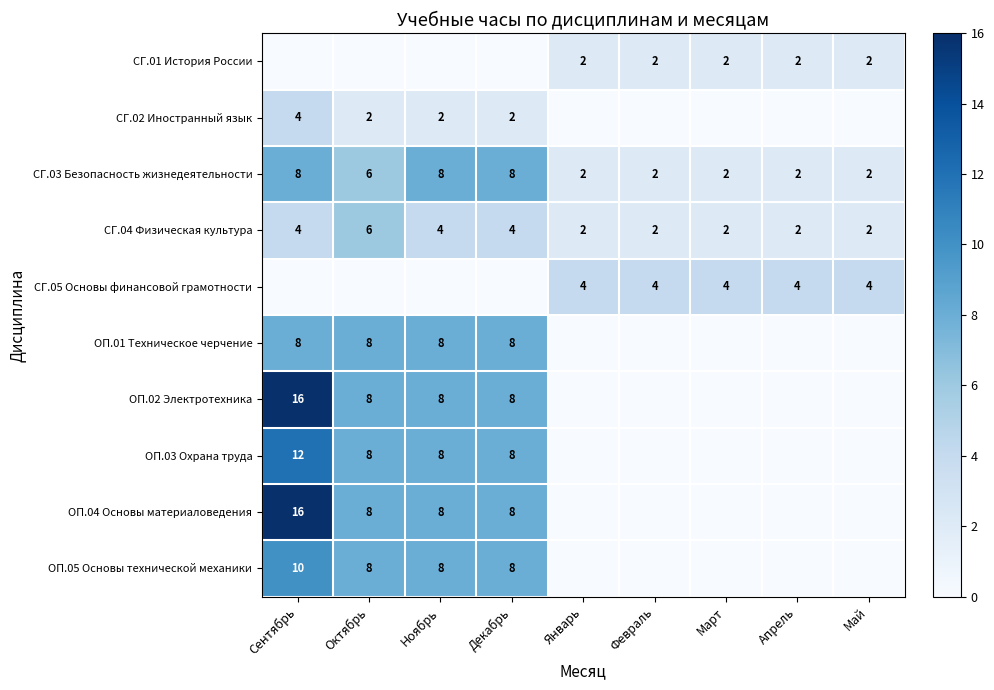

Which category has the highest value in the СГ.04 Физическая культура series?

Октябрь